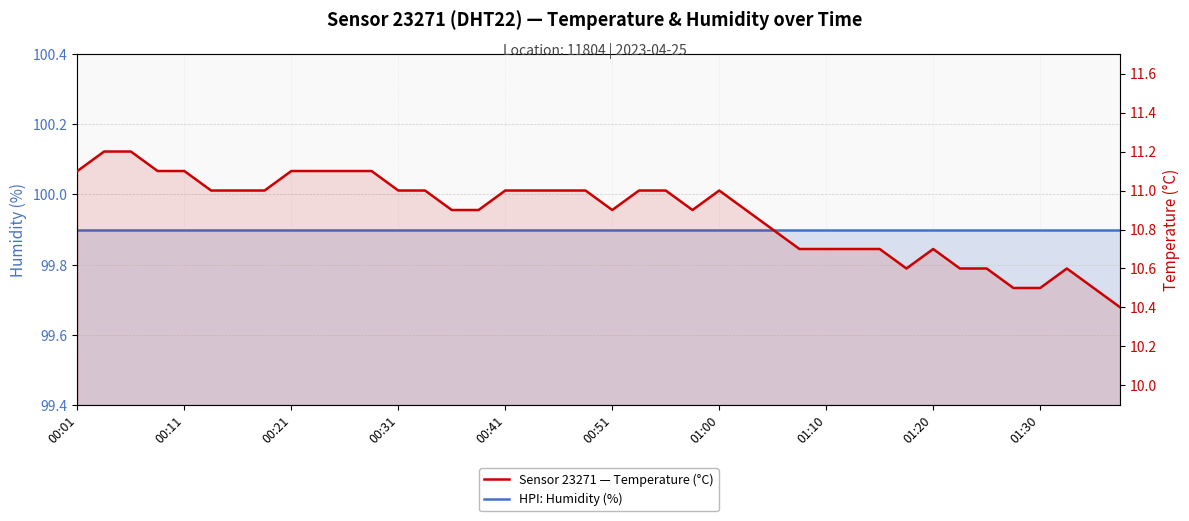

What is the total value across all series at 25?

110.8